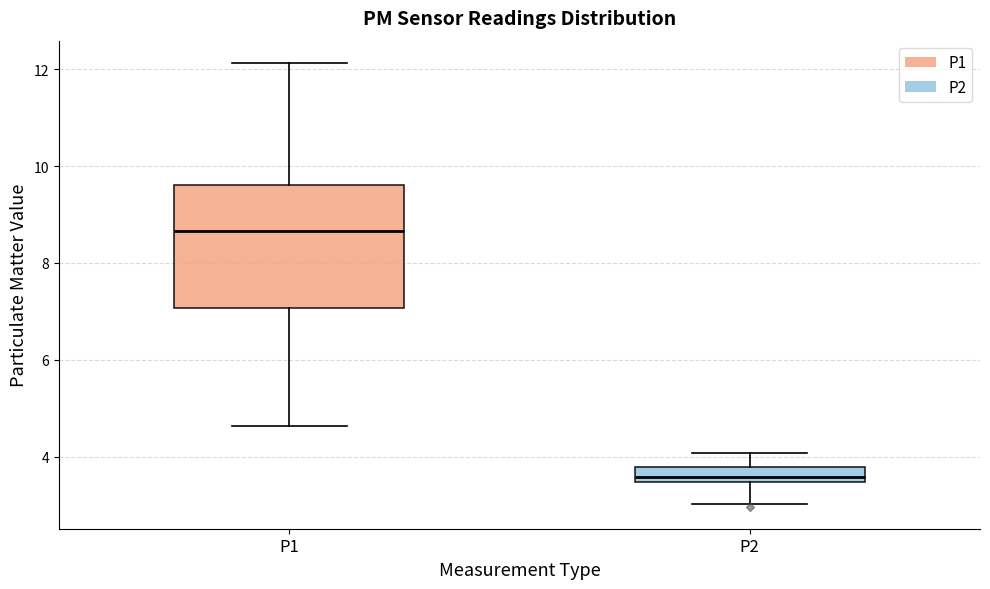

Where does the upper whisker of the box for P1 end on the y-axis? The values are not printed on the chart, so give them approximately, as read against the axis.

12.2